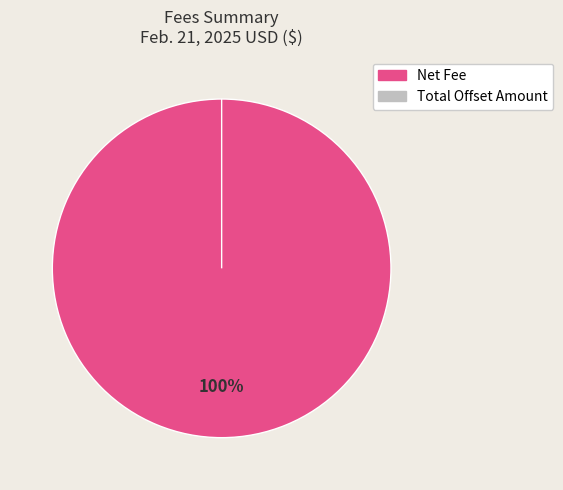

Count the number of slices in the pie.

2